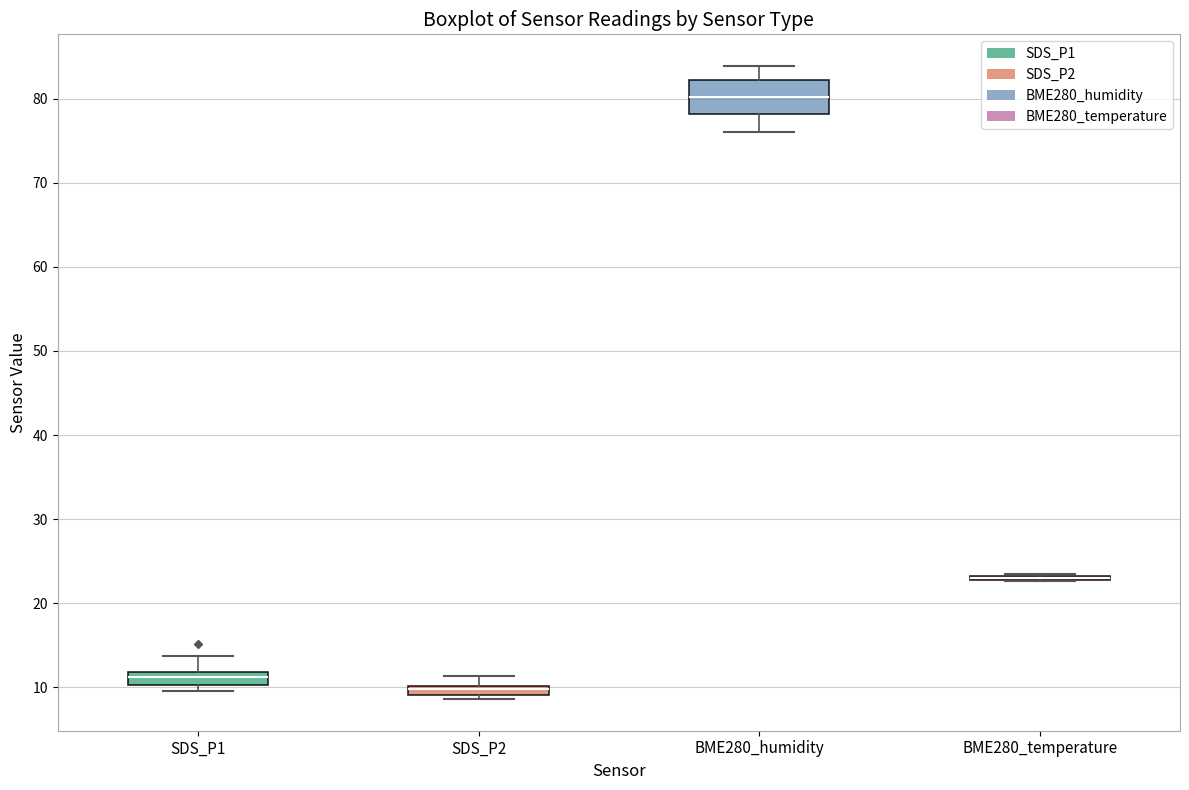

Where does the upper whisker of the box for SDS_P1 end on the y-axis? The values are not printed on the chart, so give them approximately, as read against the axis.

14